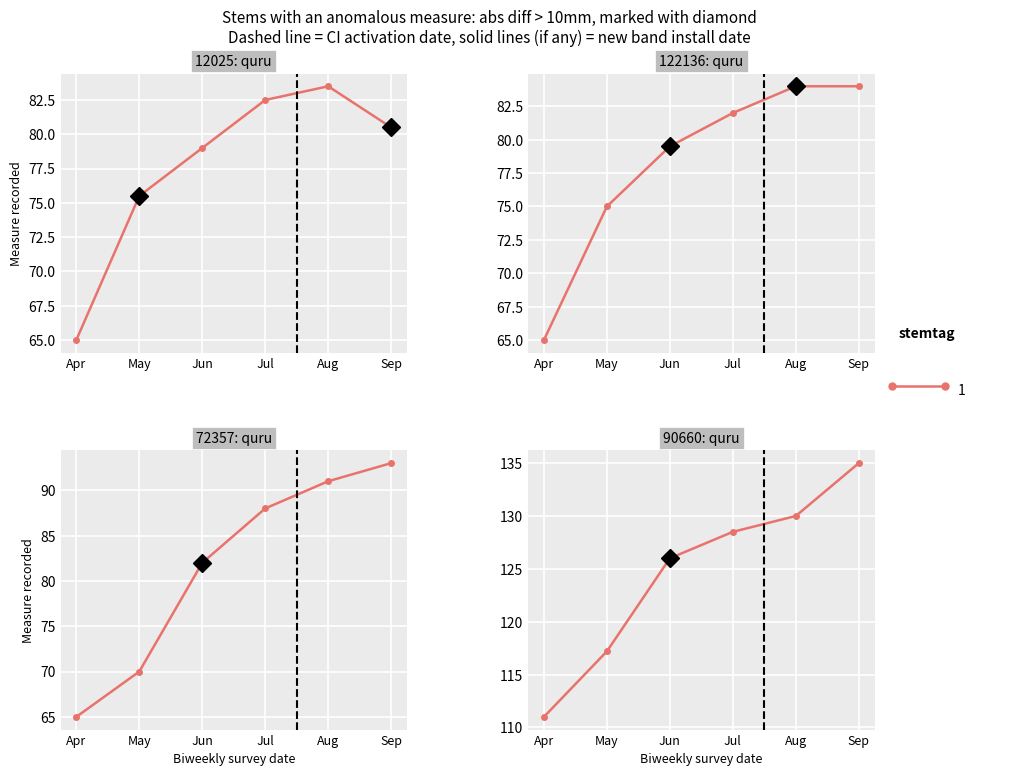

What is the average value?

82